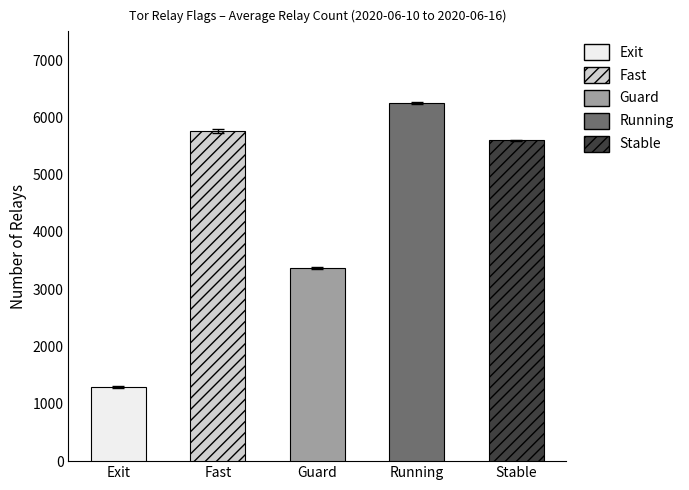

Does the chart contain stacked bars?

No